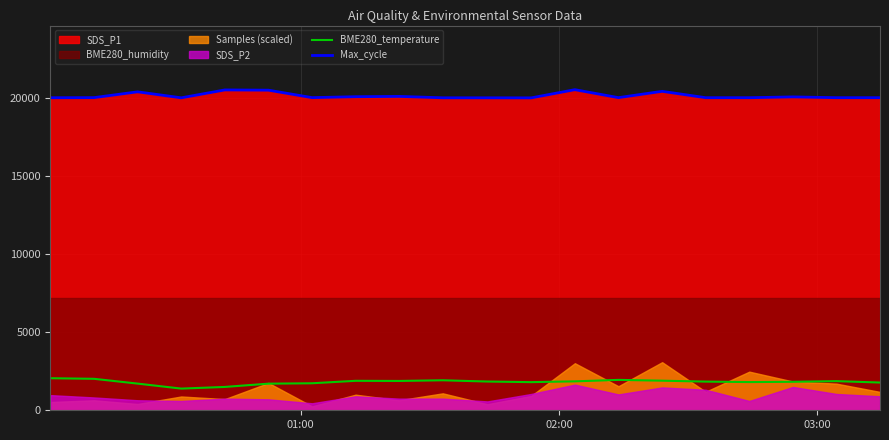

True or false: Max_cycle and BME280_temperature intersect in this chart.

False